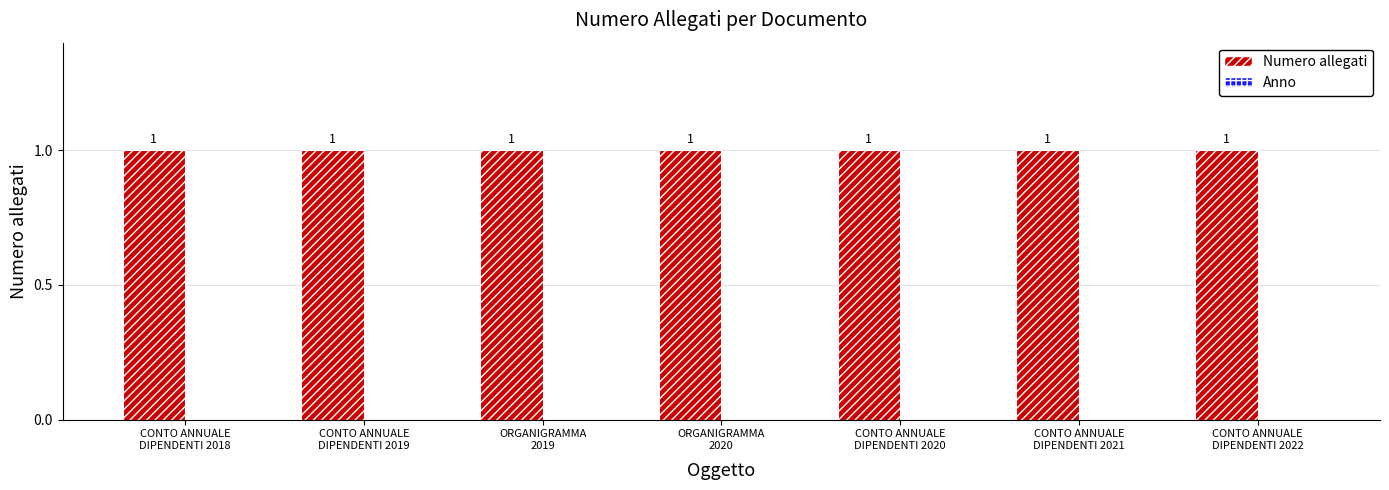

Reading right to left, transcribe all the data shown in this chart.

Numero allegati: CONTO ANNUALE
DIPENDENTI 2022=1	CONTO ANNUALE
DIPENDENTI 2021=1	CONTO ANNUALE
DIPENDENTI 2020=1	ORGANIGRAMMA
2020=1	ORGANIGRAMMA
2019=1	CONTO ANNUALE
DIPENDENTI 2019=1	CONTO ANNUALE
DIPENDENTI 2018=1
Anno: CONTO ANNUALE
DIPENDENTI 2022=0	CONTO ANNUALE
DIPENDENTI 2021=0	CONTO ANNUALE
DIPENDENTI 2020=0	ORGANIGRAMMA
2020=0	ORGANIGRAMMA
2019=0	CONTO ANNUALE
DIPENDENTI 2019=0	CONTO ANNUALE
DIPENDENTI 2018=0